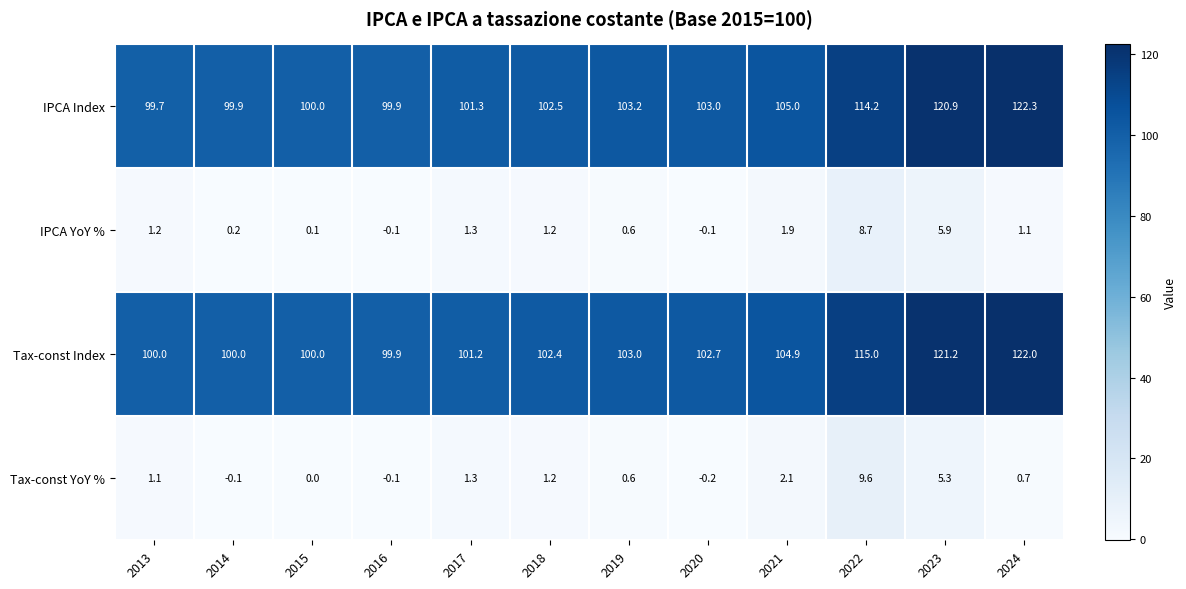

At how many categories does at least one series exceed 56?

12